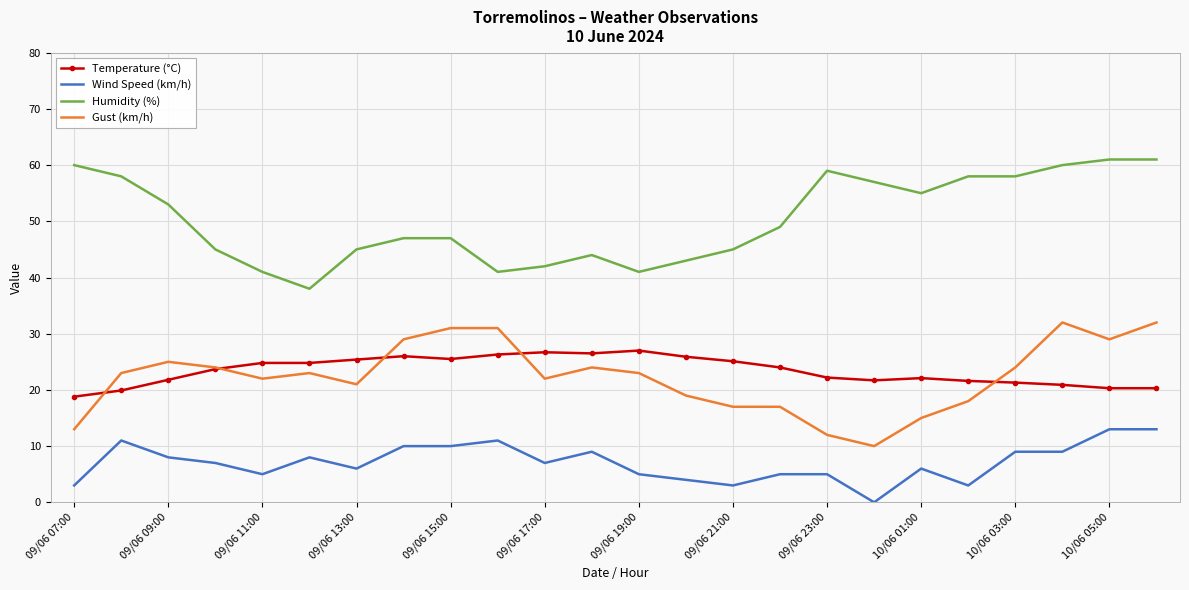

True or false: Humidity (%) and Wind Speed (km/h) intersect in this chart.

False